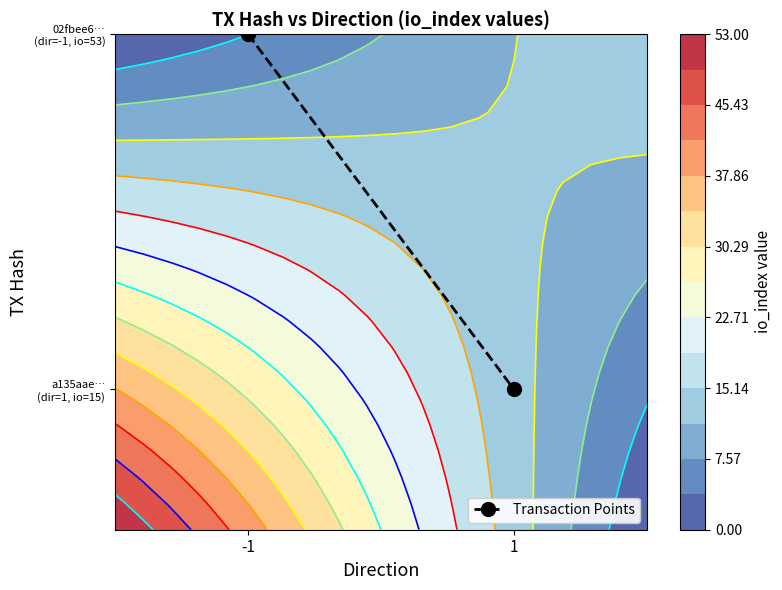

Read the value at -1.

1.0